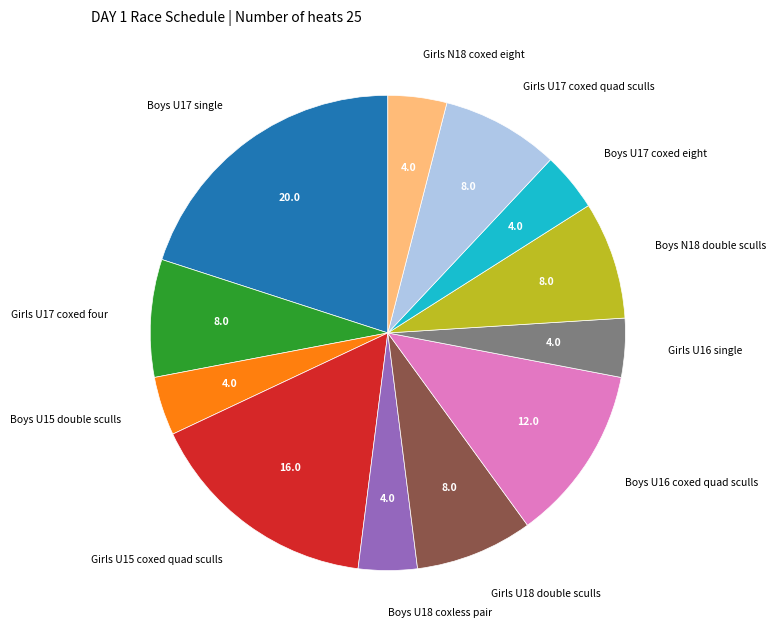

Which has a higher value, Boys U16 coxed quad sculls or Boys N18 double sculls?

Boys U16 coxed quad sculls